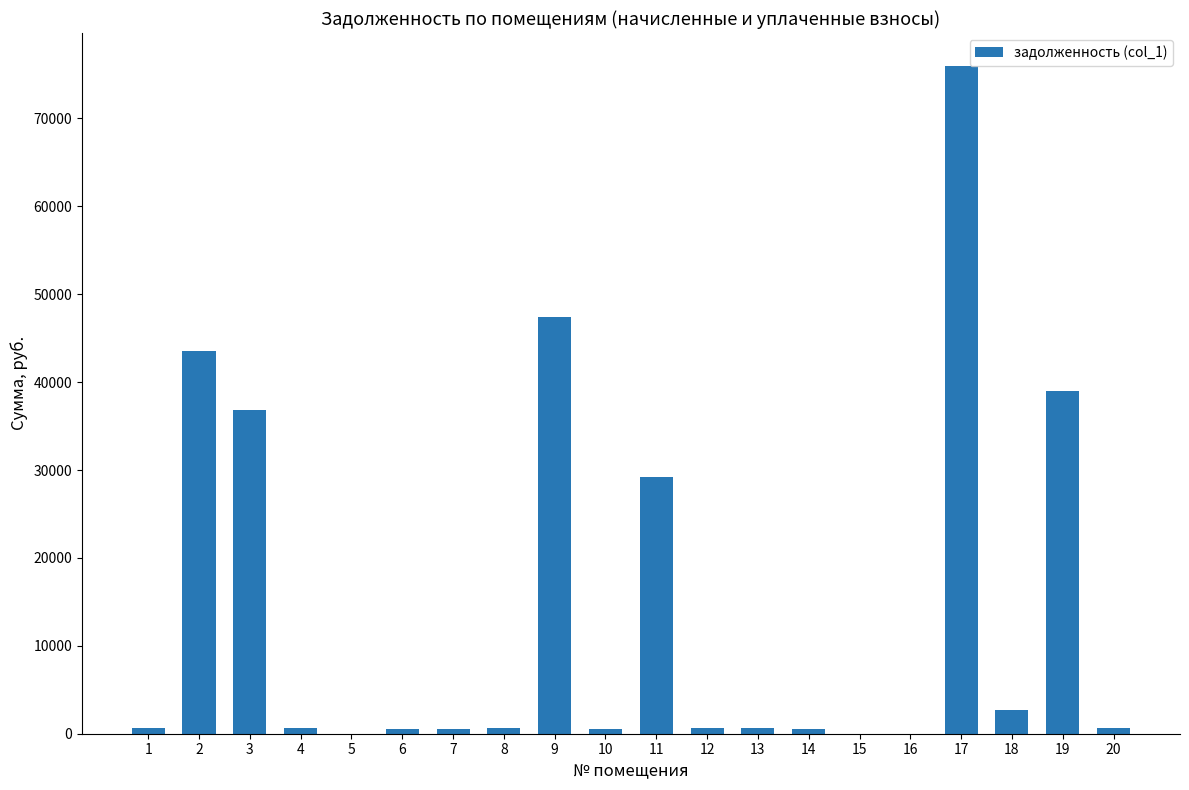

What is the greatest value displayed?

75927.6